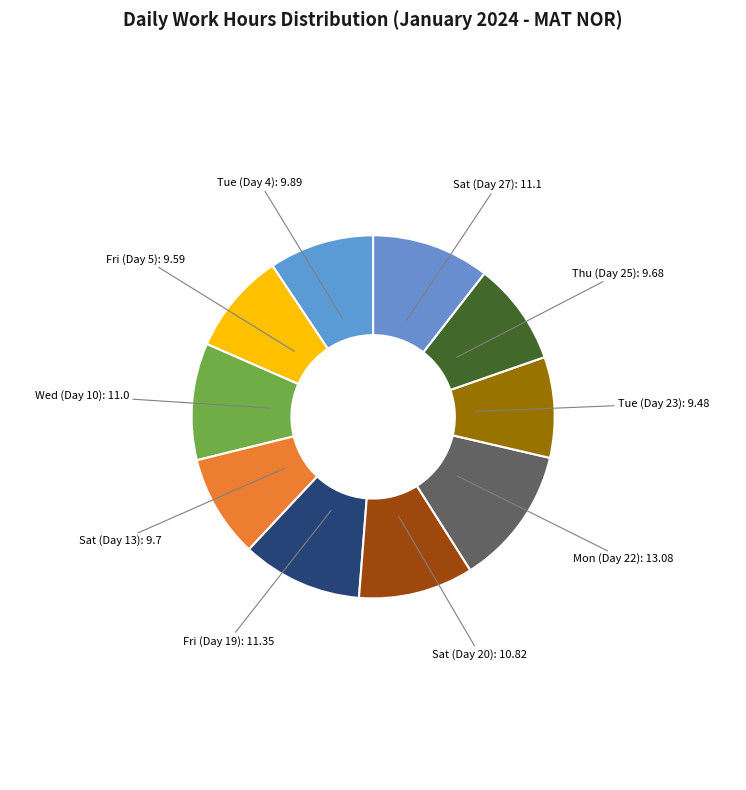

Is the sum of Tue (Day 4): 9.89 and Sat (Day 20): 10.82 greater than half?

No